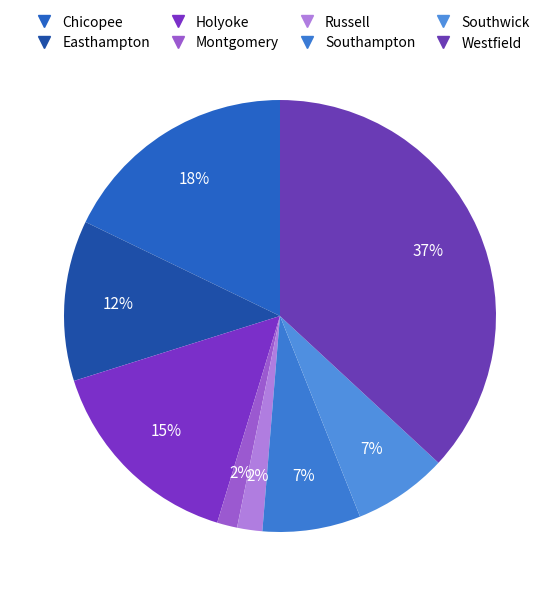

Which category has the smallest portion of the pie?

Montgomery